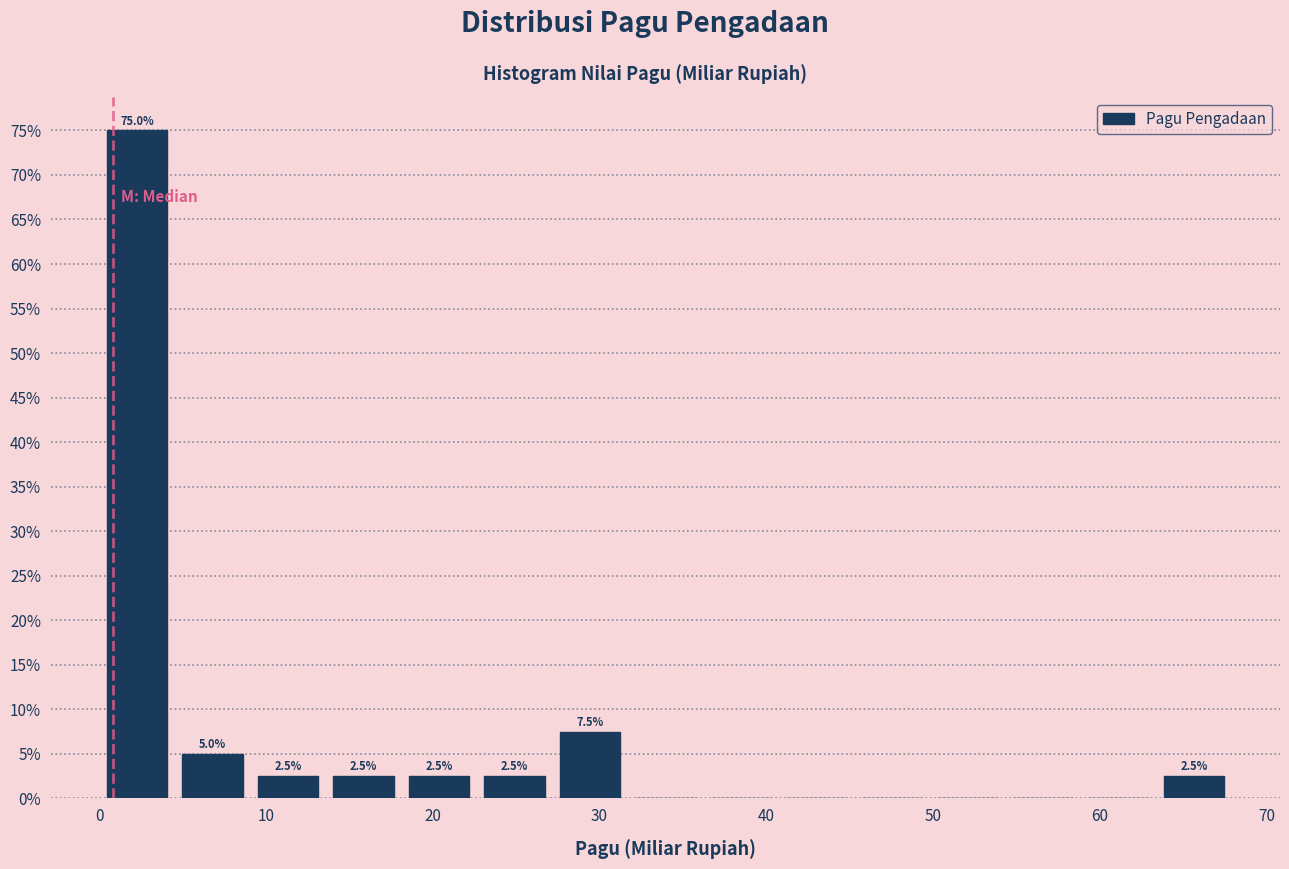

Over which range of the x-axis is the bar tallest?

0 to 5